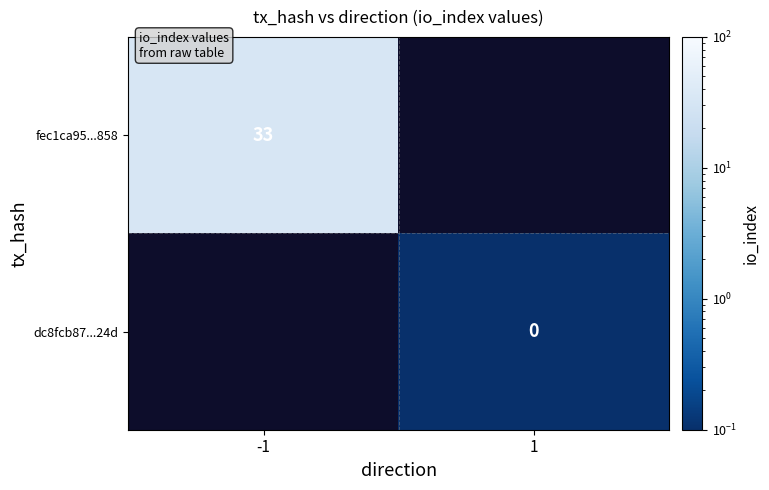

Is the value of fec1ca95...858 at -1 greater than the value of dc8fcb87...24d at 1?

Yes